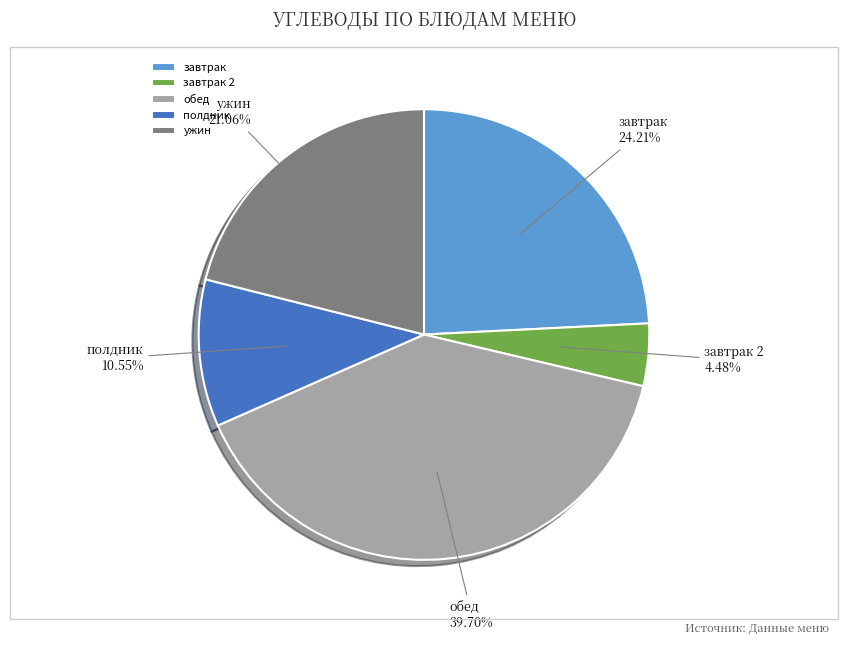

Count the number of slices in the pie.

5